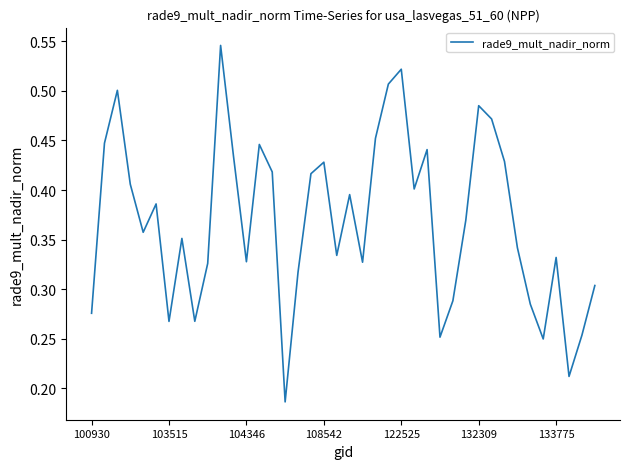

The value at 132309 is 0.1. True or false?

False